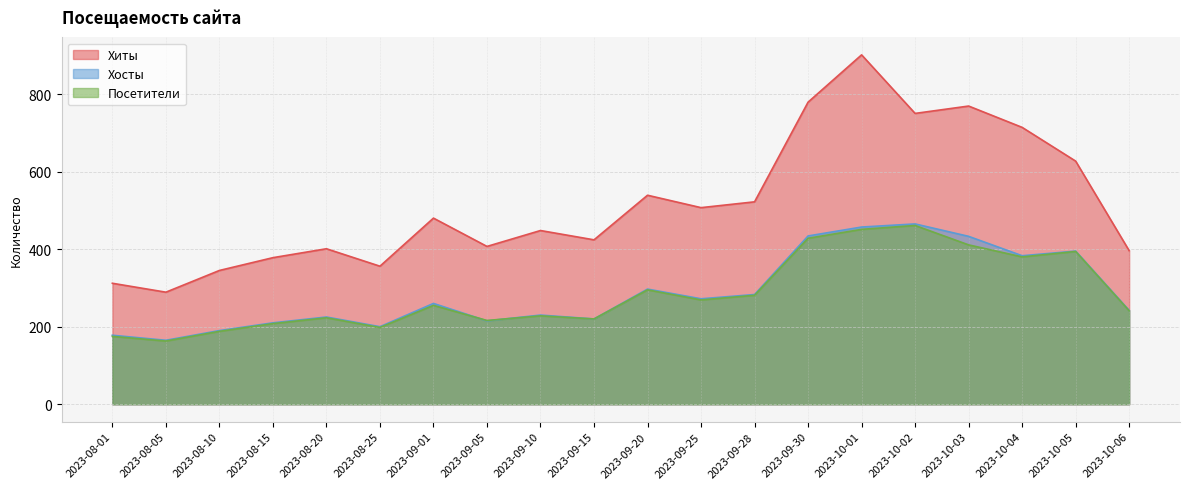

What is the difference between the second highest and minimum values in the Хиты series?

490